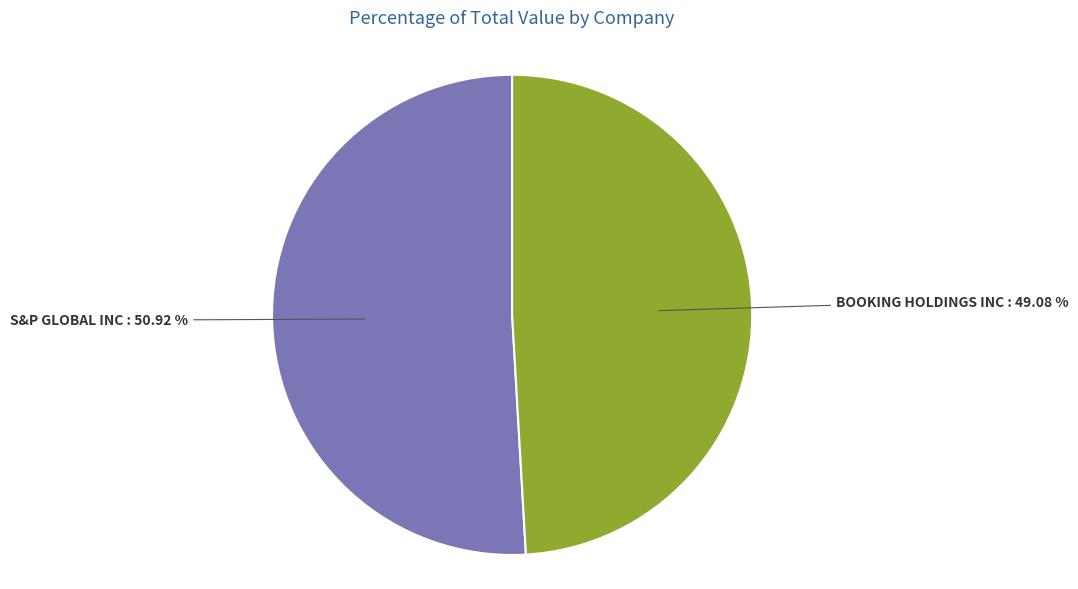

How many segments does this pie chart have?

2